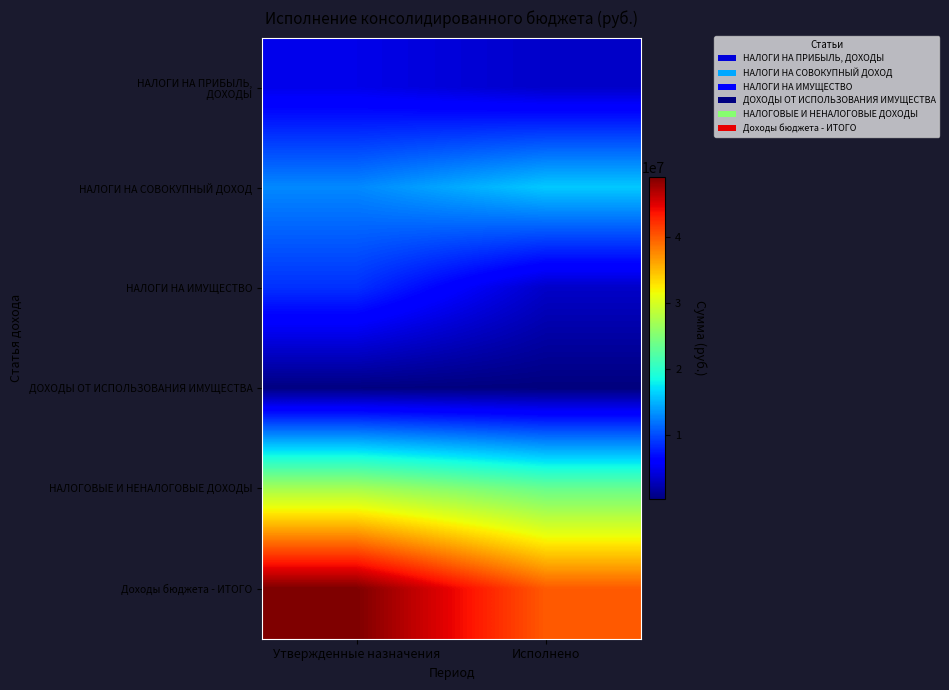

Which series changed the most between Утвержденные назначения and Исполнено?

Доходы бюджета - ИТОГО